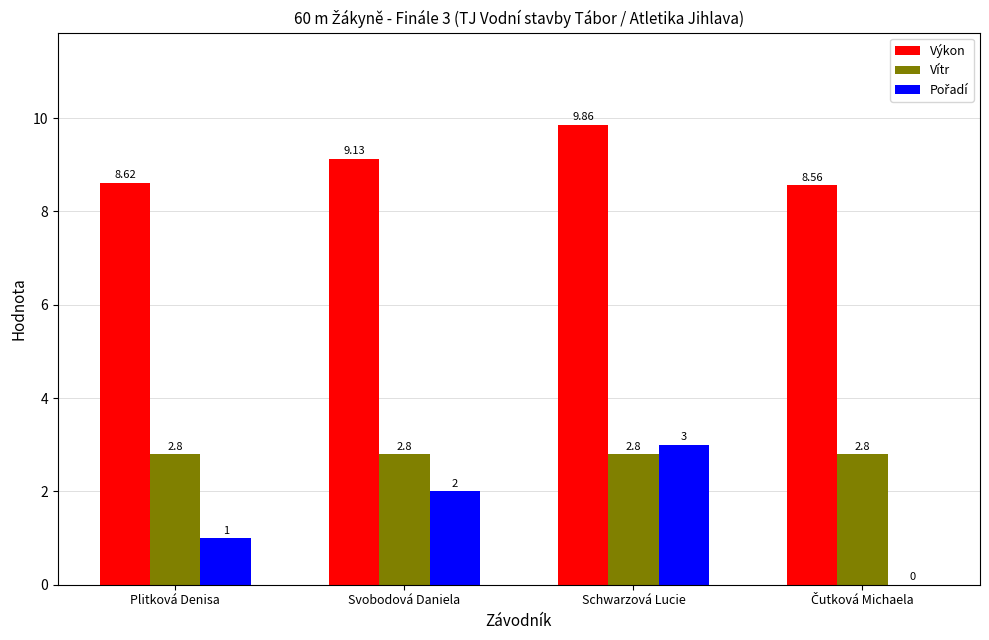

Where is Výkon nearest to the value 9?

Svobodová Daniela